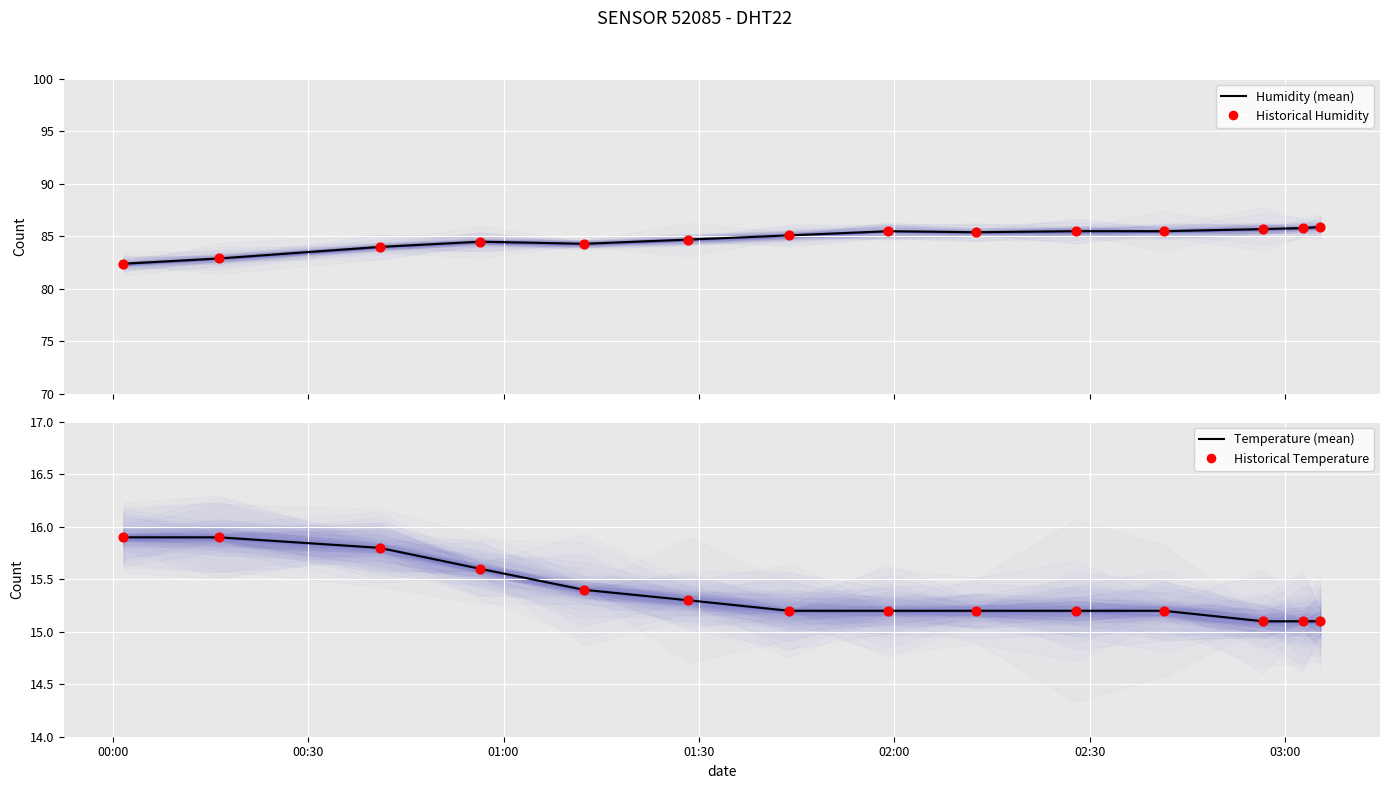

Which series has the largest Y range (max minus min)?

humidity (mean)